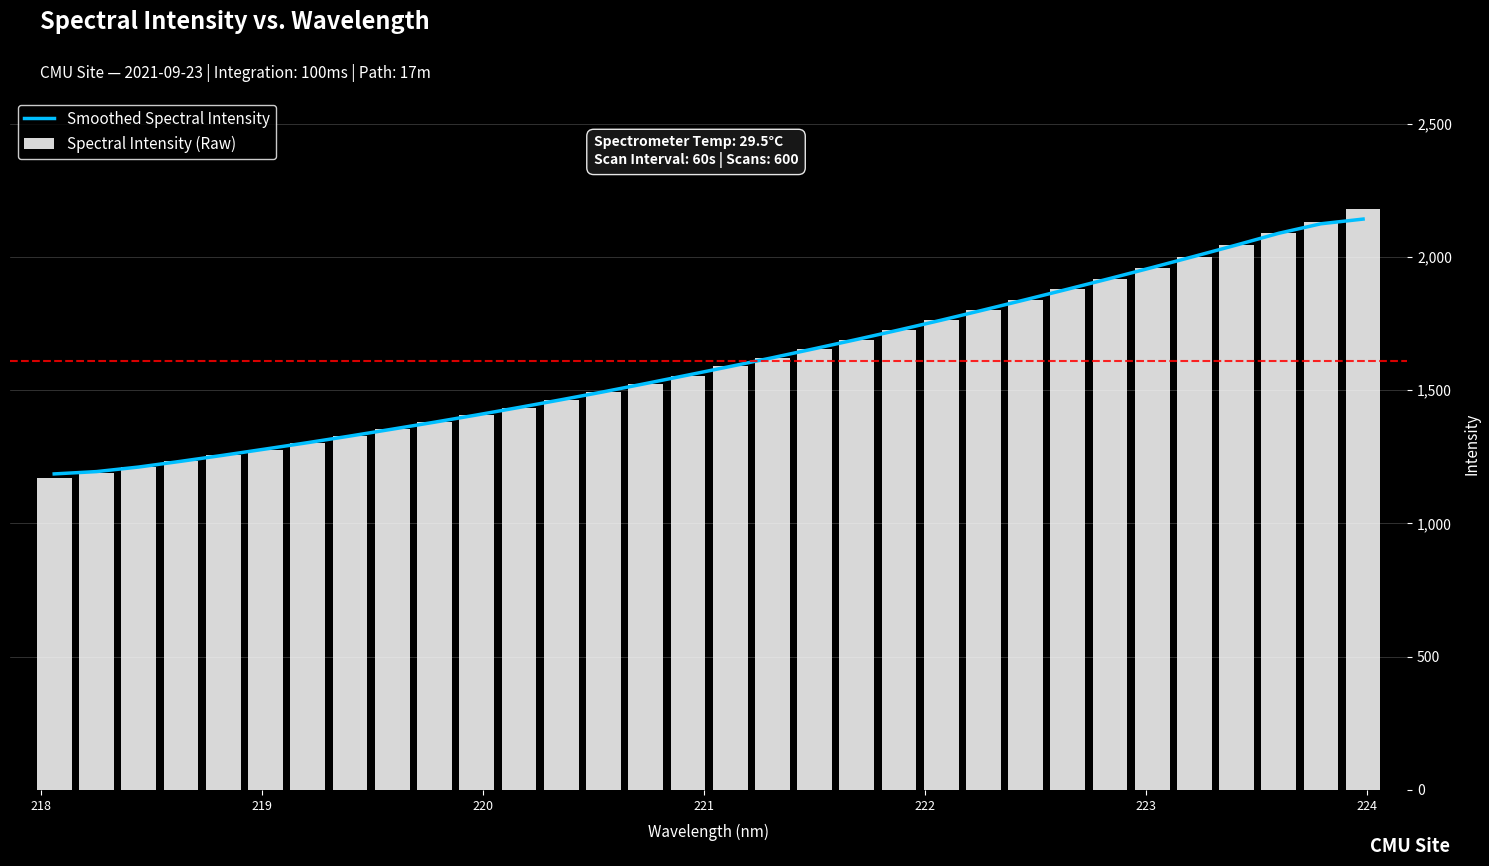

What is the lowest value of the Spectral Intensity (Raw) series?

1169.3